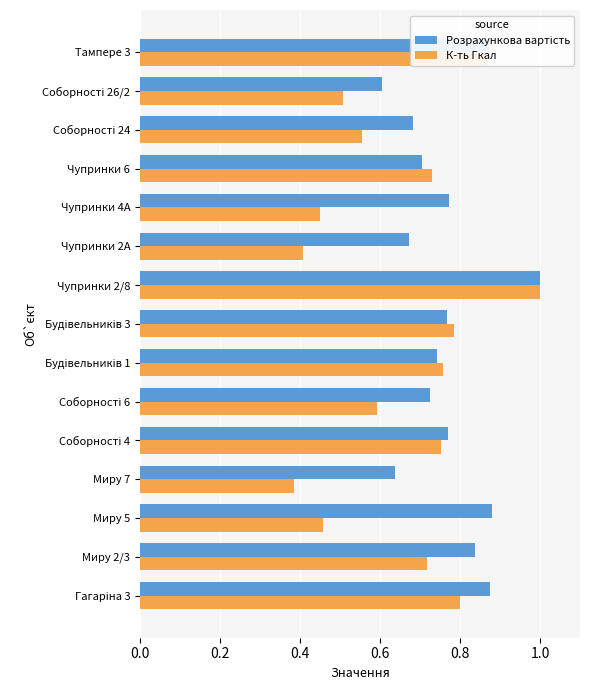

What is the sum of all К-ть Гкал values?

9.8